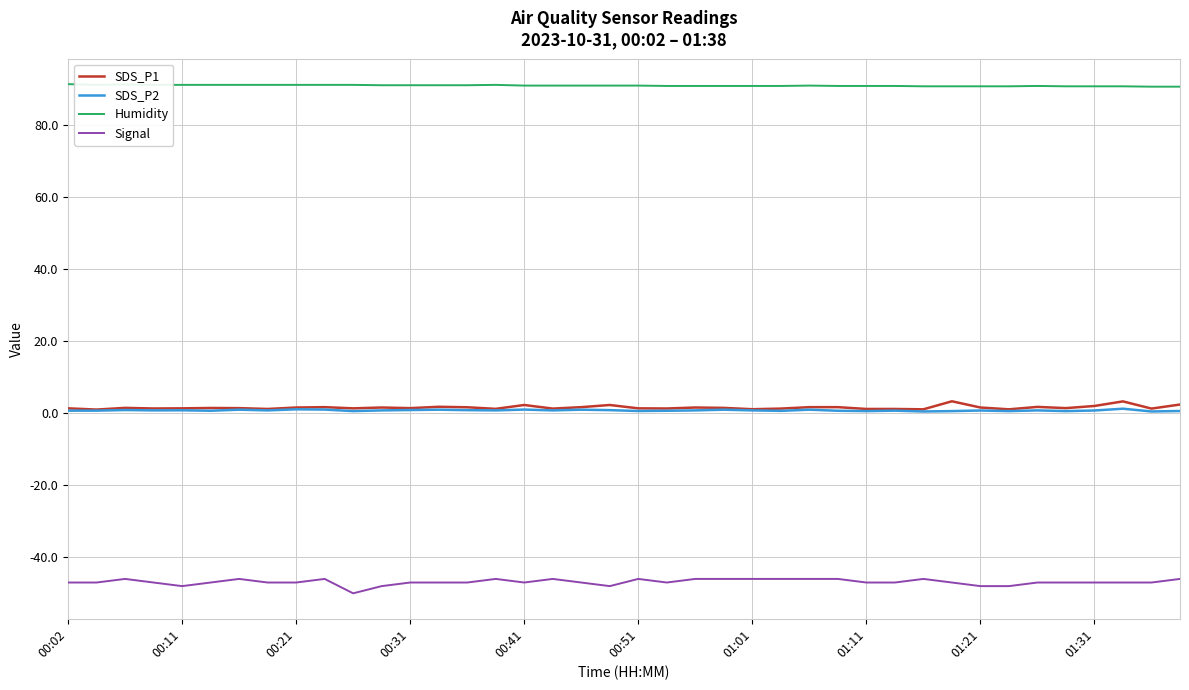

Which series has the largest total across all categories?

Humidity